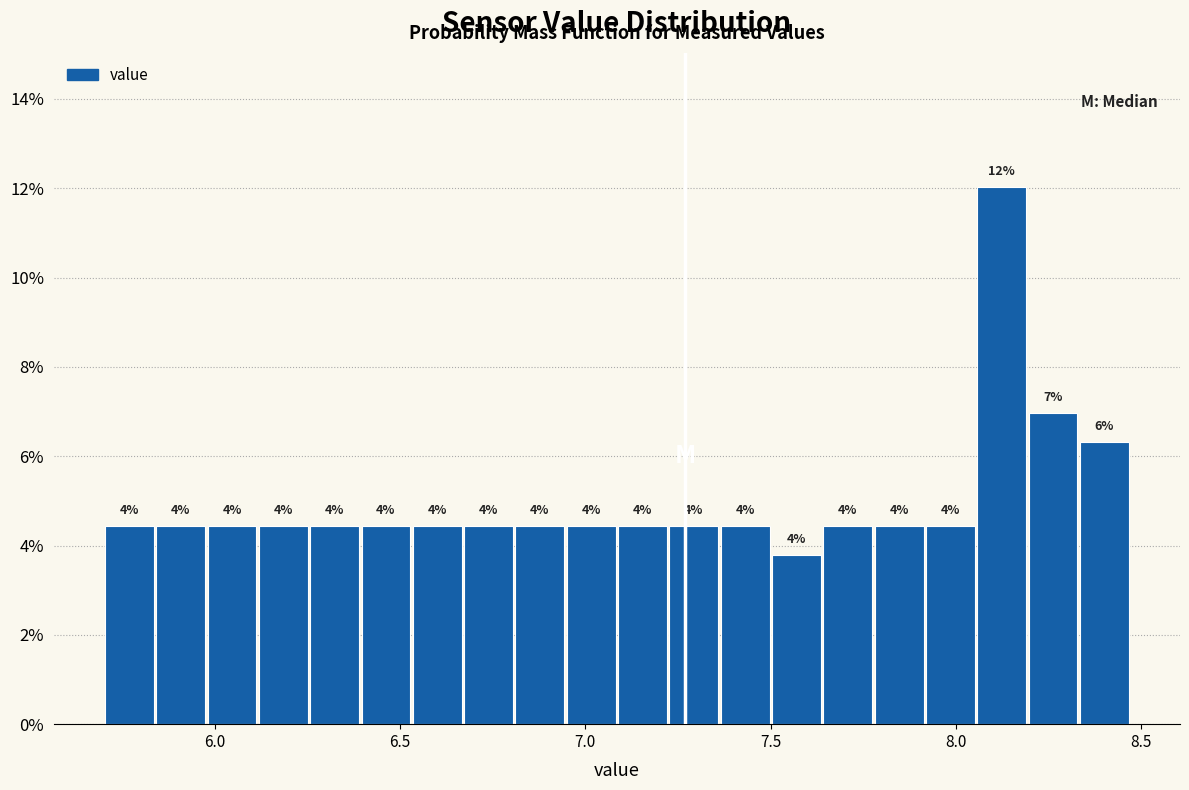

Read against the x-axis, roughly where is the centre of the tallest bar?

8.10